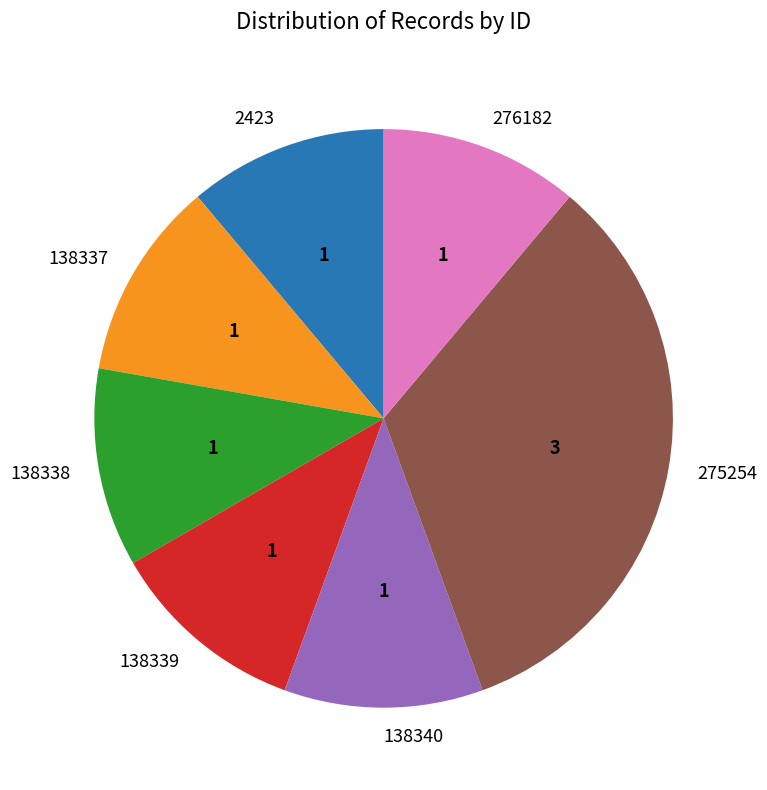

Is there a majority slice in this chart?

No